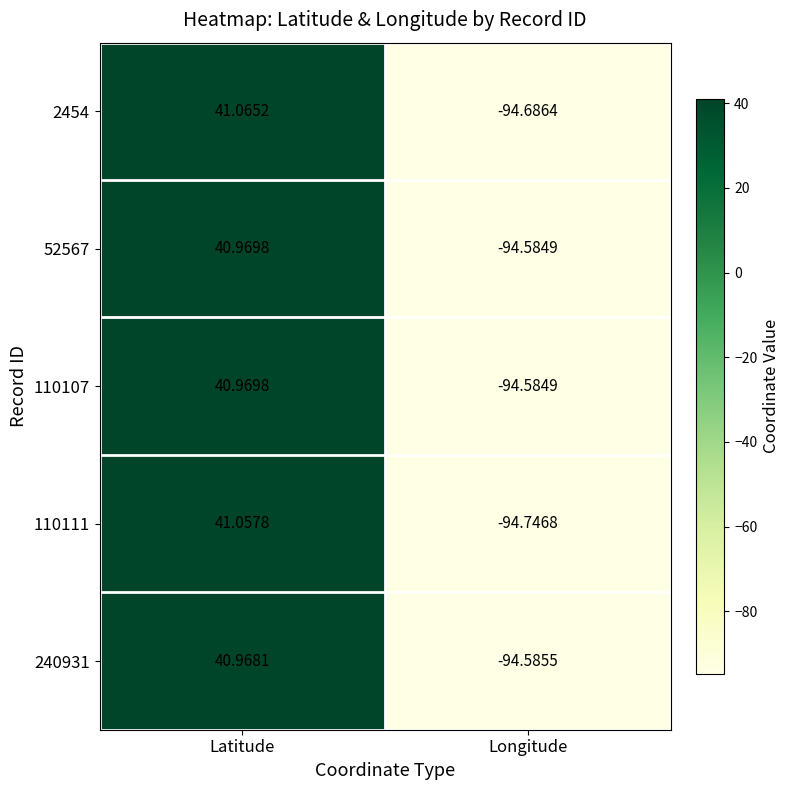

At how many categories does at least one series exceed 30?

1